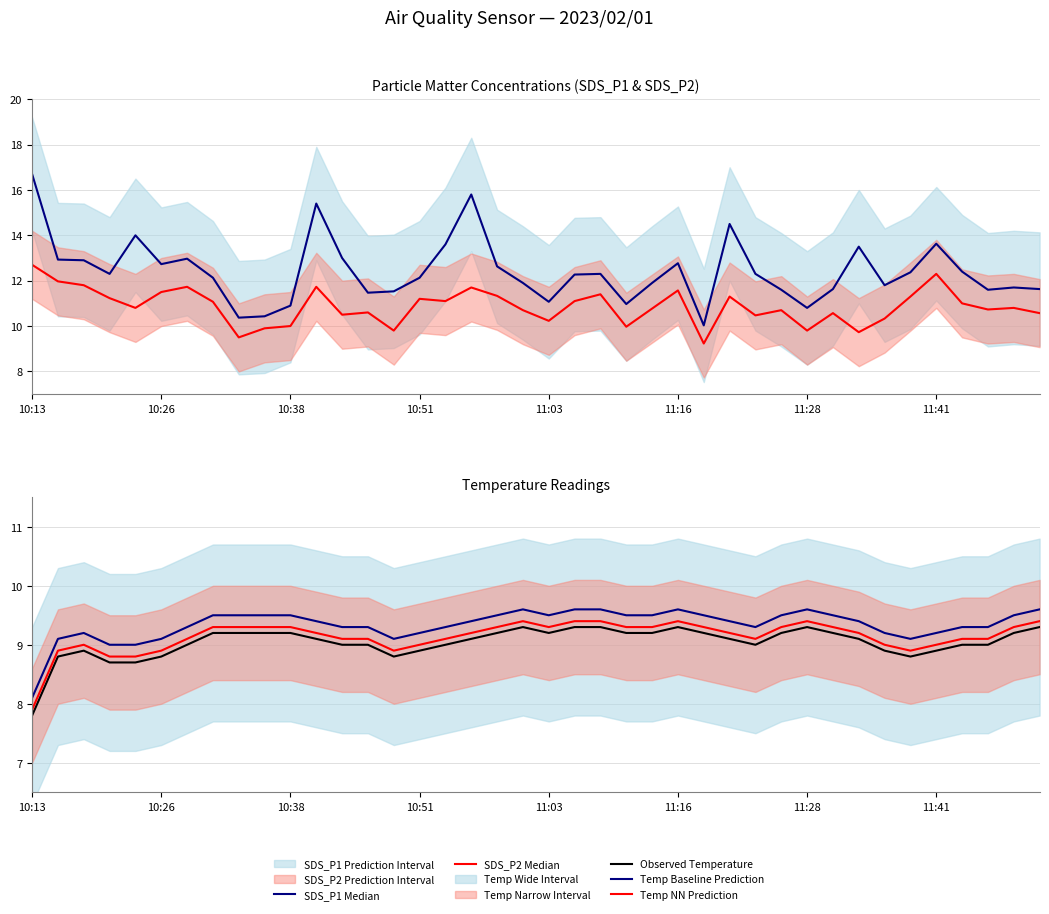

What is the difference between the maximum and minimum values in the Temp NN Prediction series?

1.5